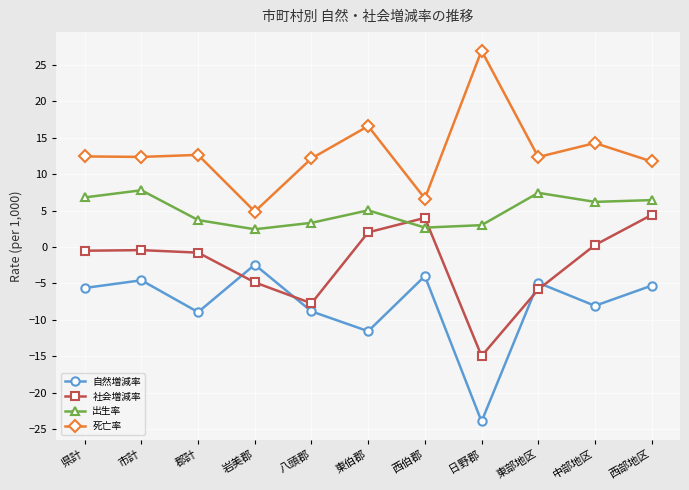

What is the average value of the 自然増減率 series?

-8.0